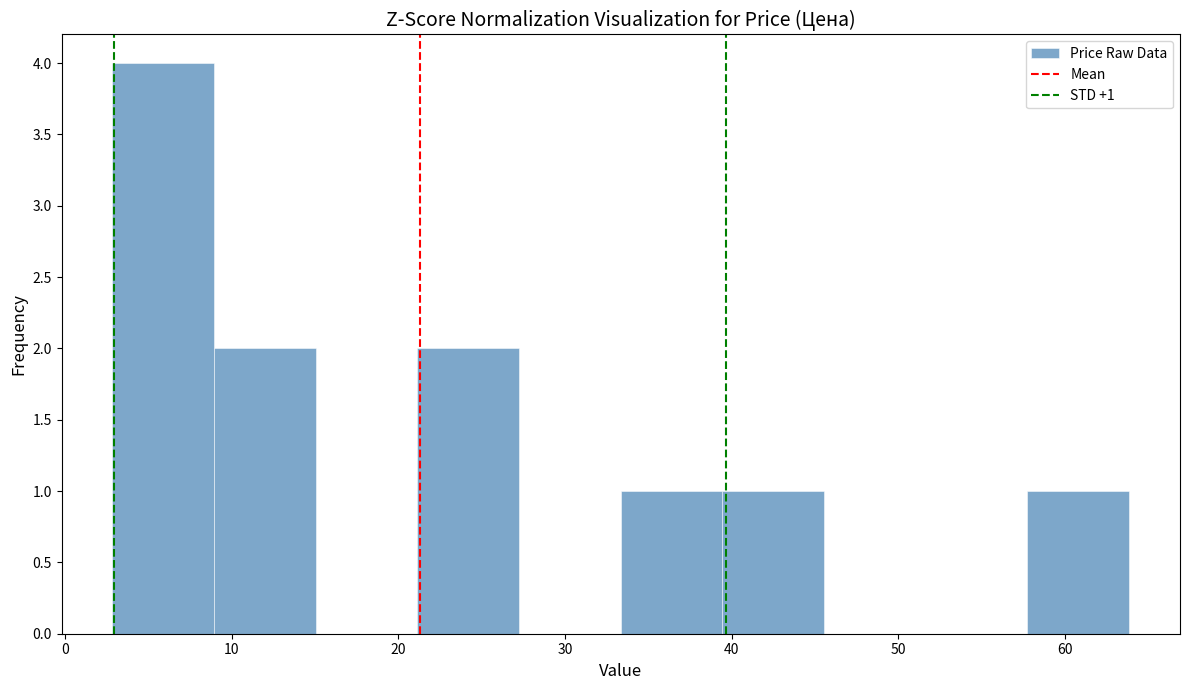

Which range on the x-axis has the tallest bar?

3 to 9